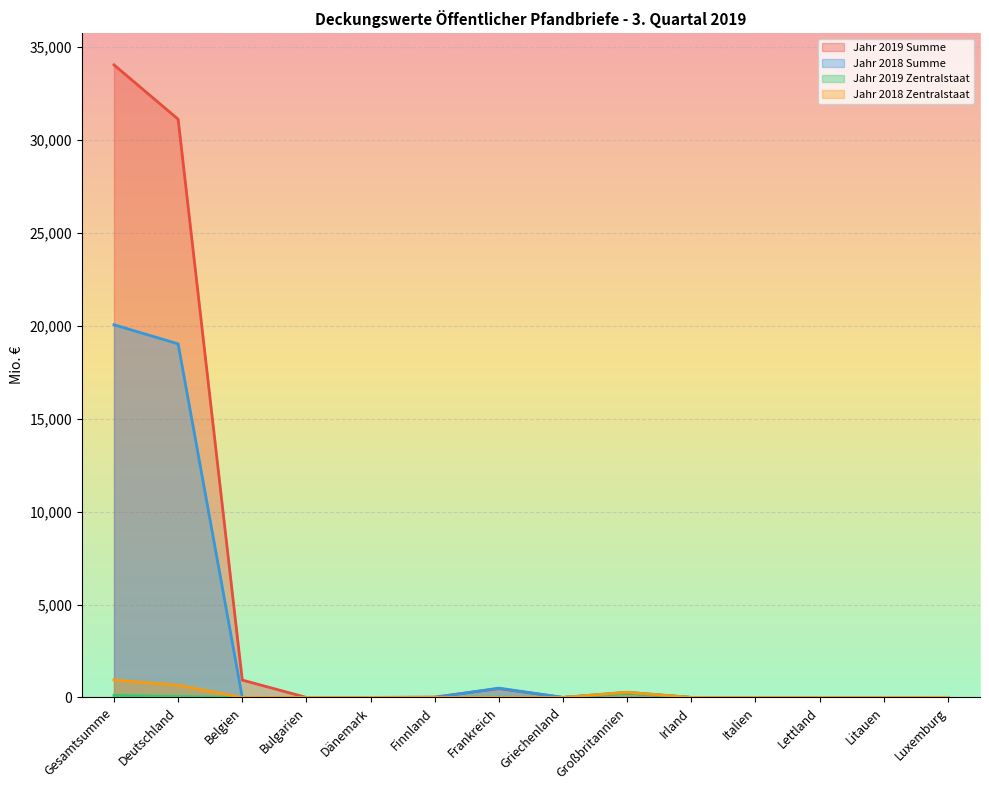

How many interior local valleys does the Jahr 2019 Zentralstaat series have?

1